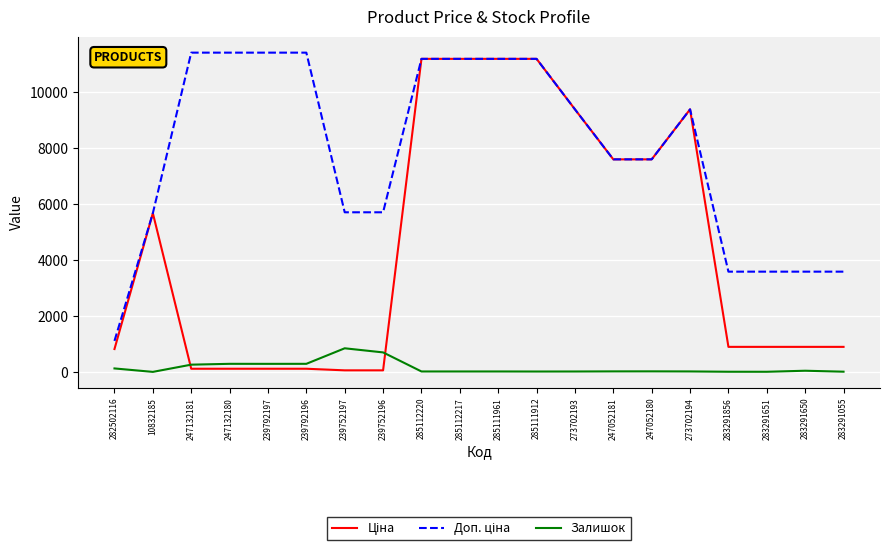

What is the total value across all series at 285112217?

22393.3